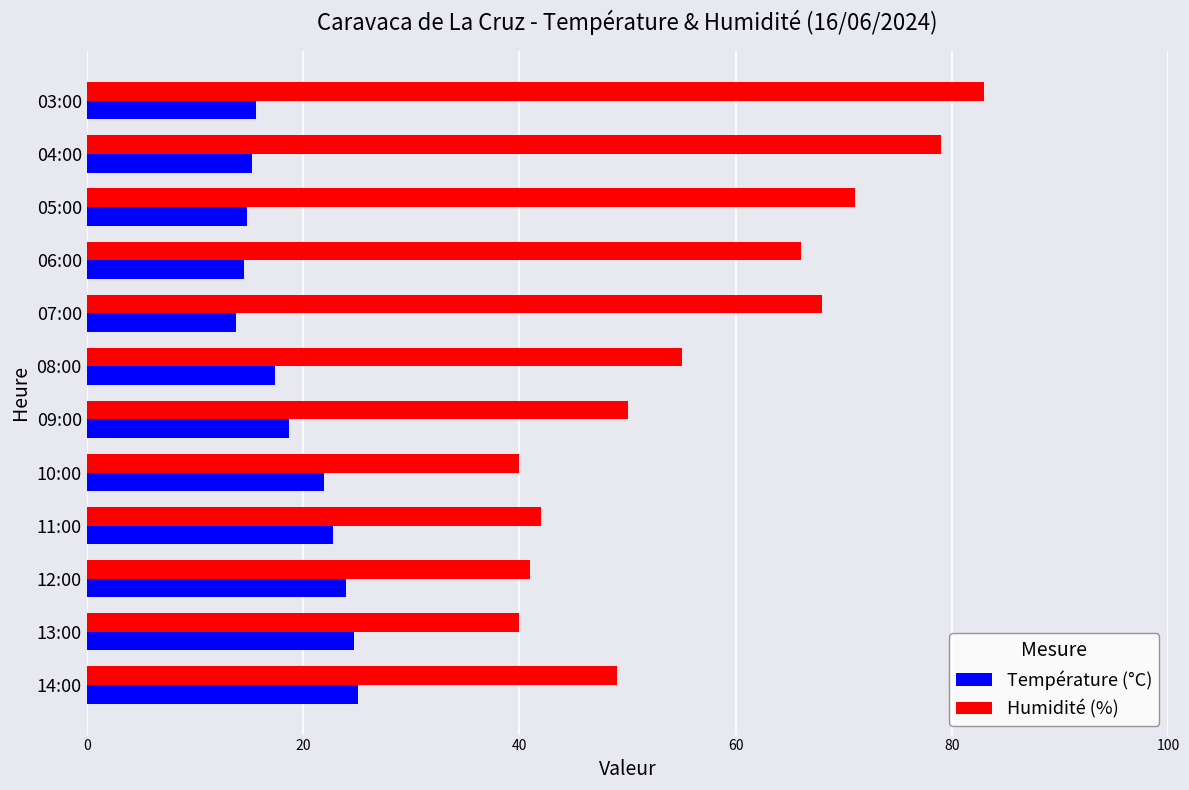

Which series has the largest range (max minus min)?

Humidité (%)